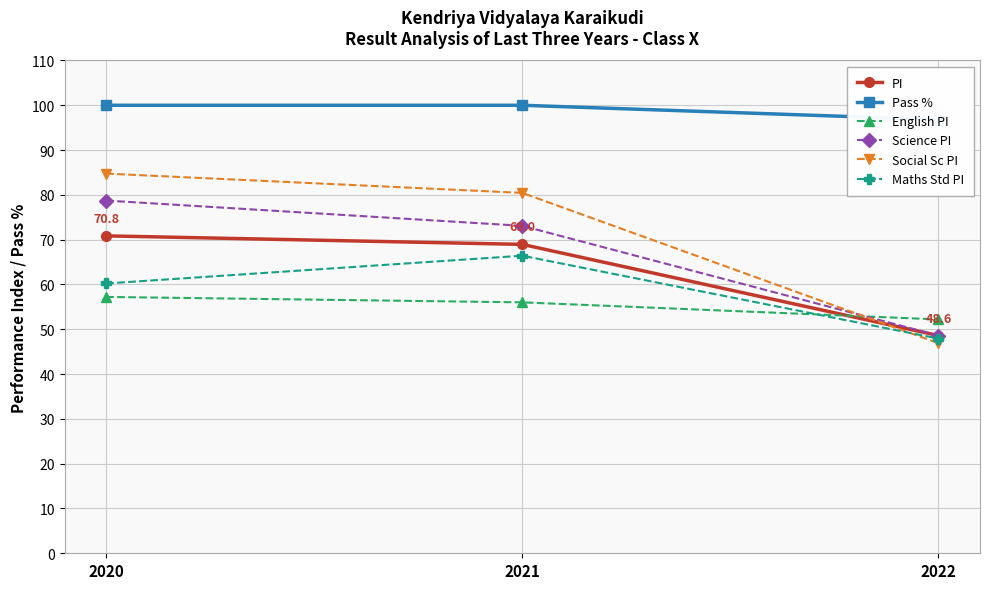

What is the difference between the maximum and minimum values in the Maths Std PI series?

18.5